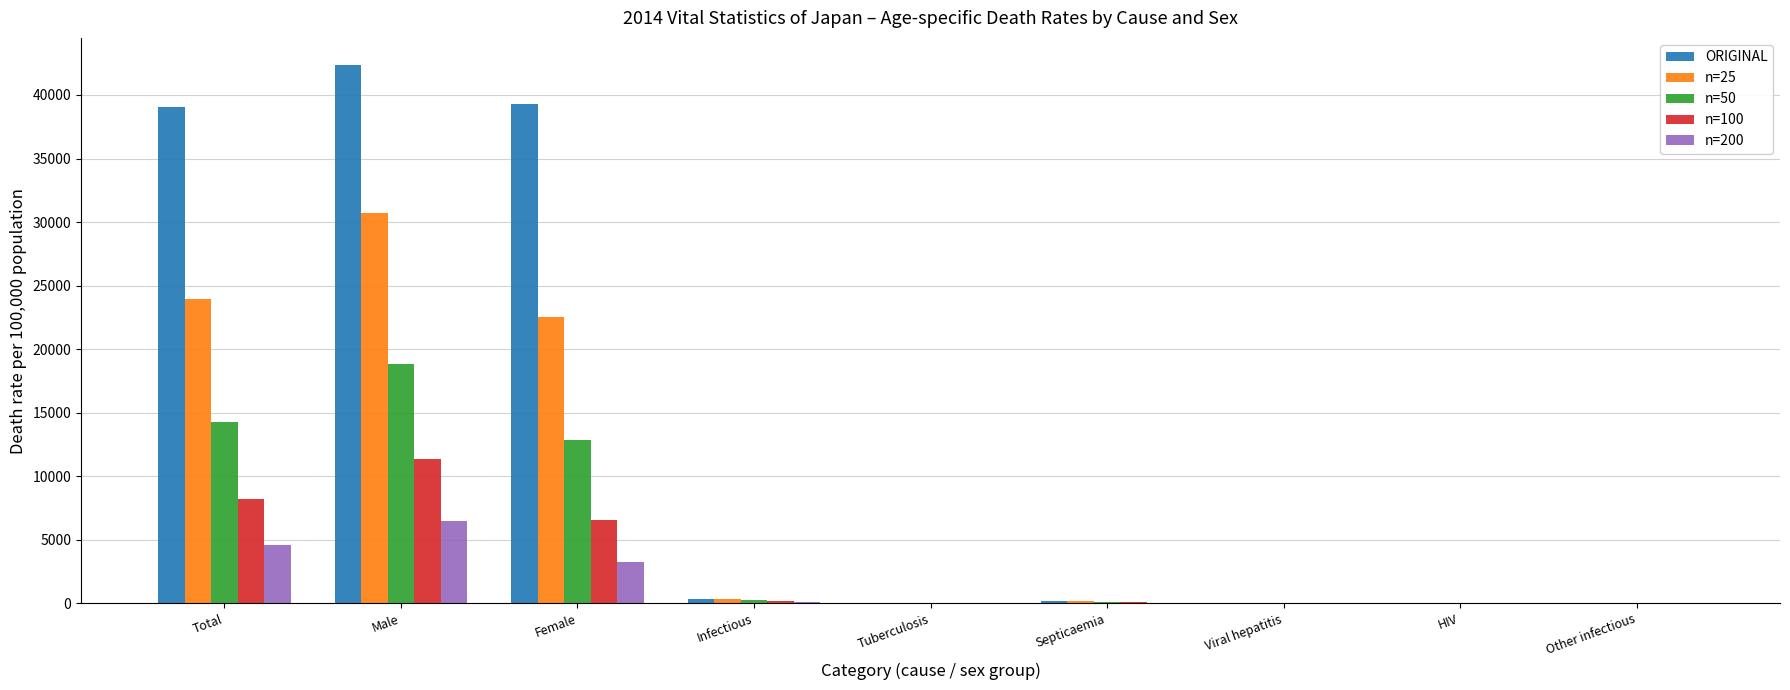

How many data points does each series have?

9